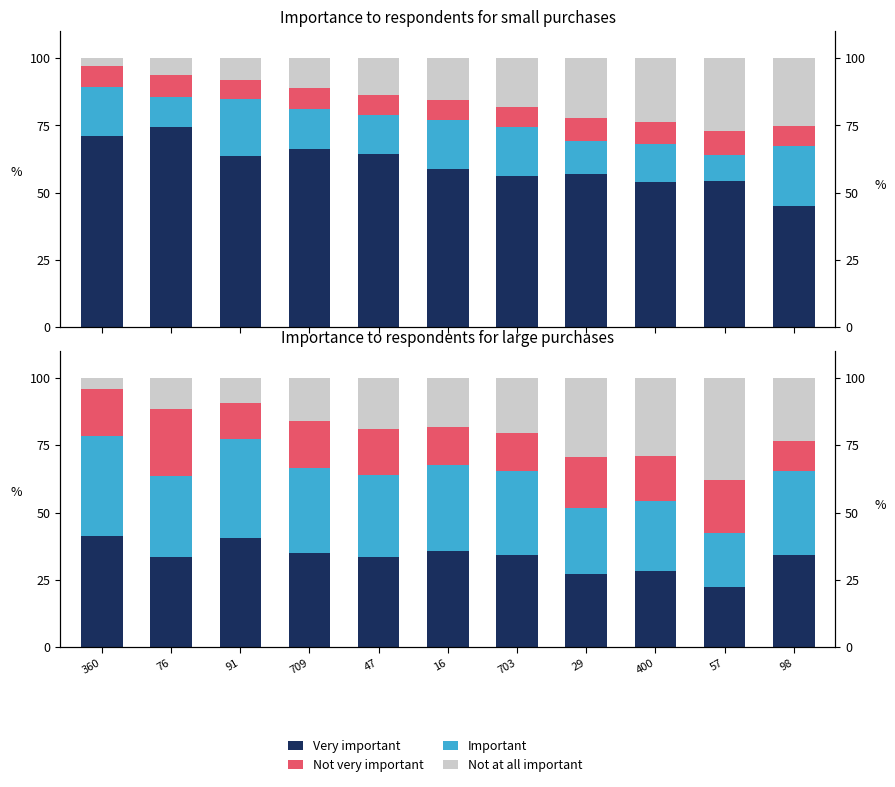

What is the label of the 7th bar from the right?

47